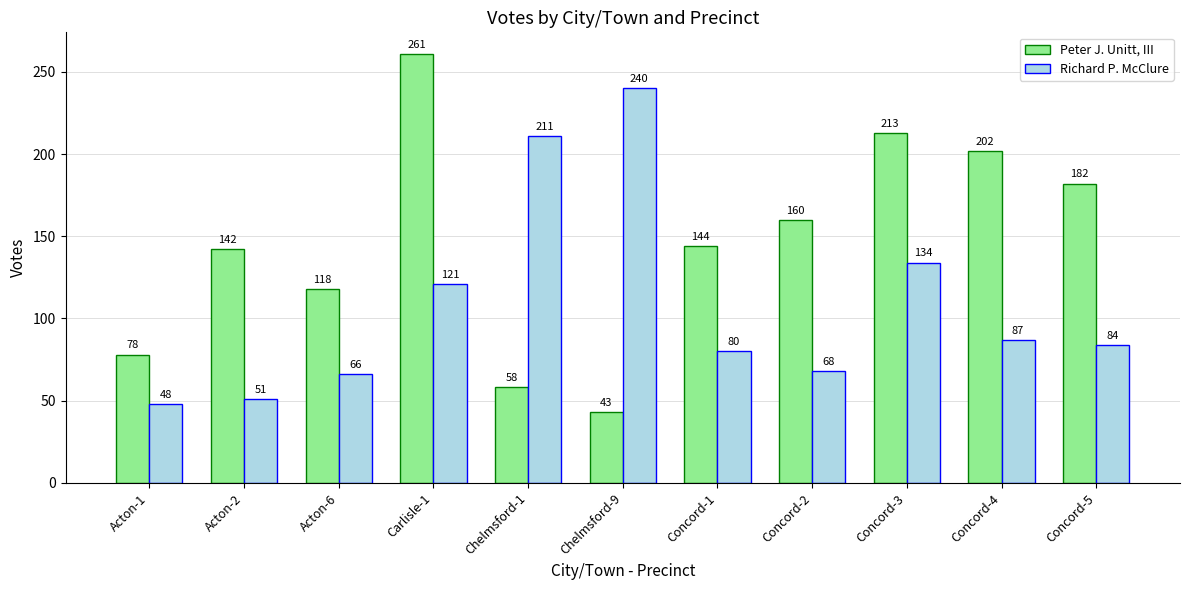

How many groups of bars are there?

11